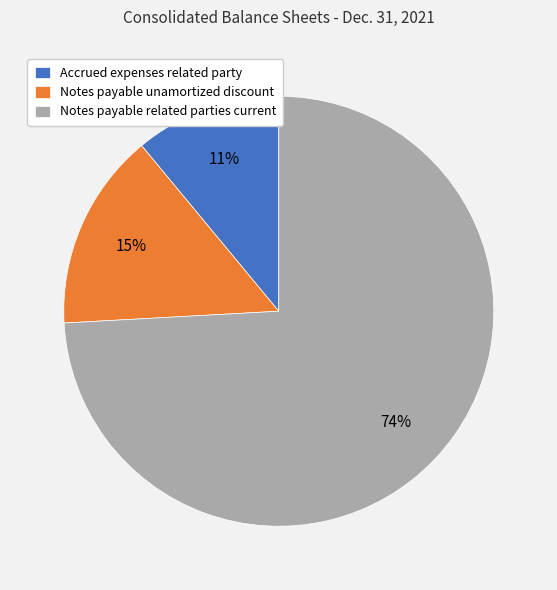

What is the majority slice?

Notes payable related parties current